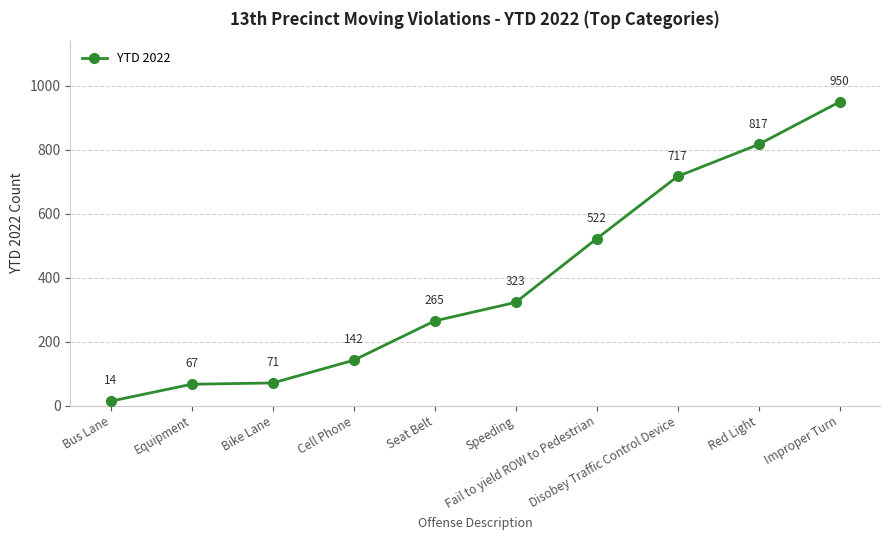

What is the greatest value displayed?

950